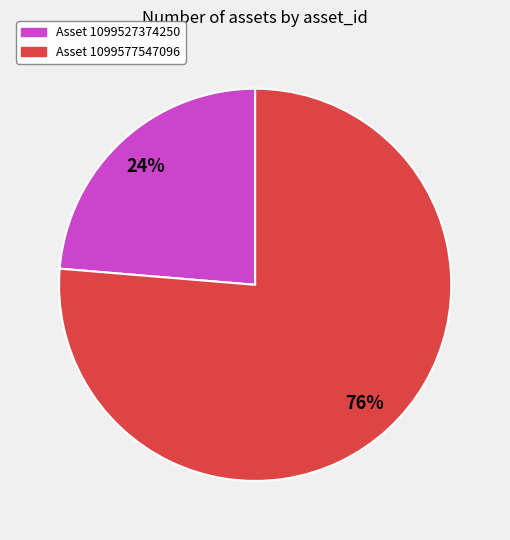

Does any single category account for the majority?

Yes